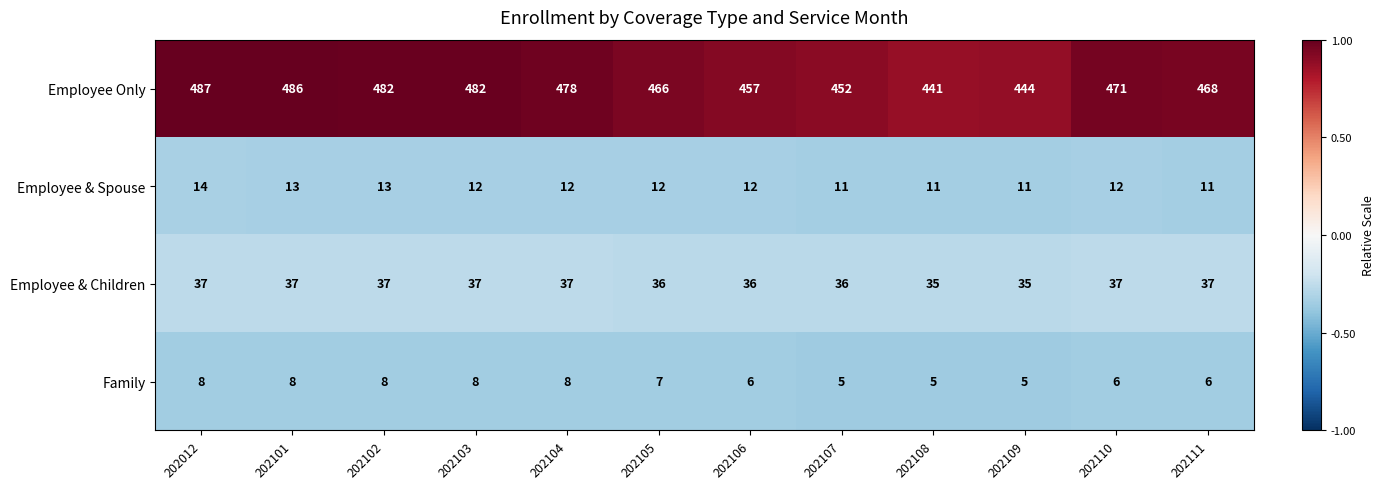

The Employee & Children series shows 36 at 202105. True or false?

True